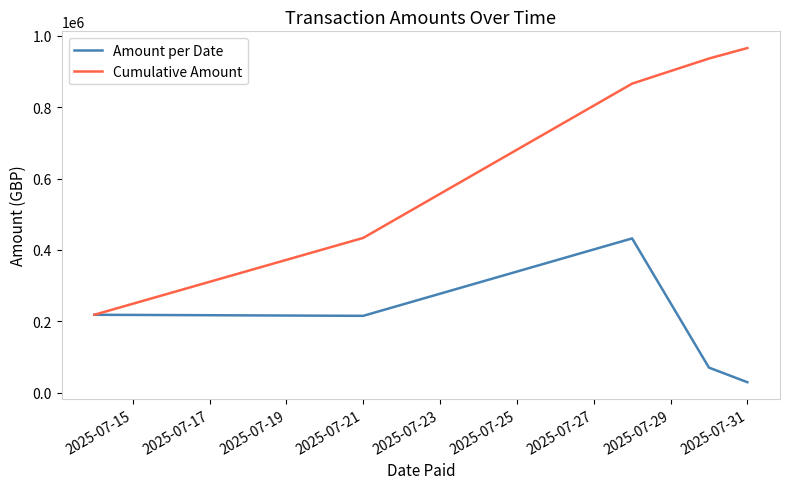

Rank the series by their maximum value, from lowest to highest.

Amount per Date, Cumulative Amount